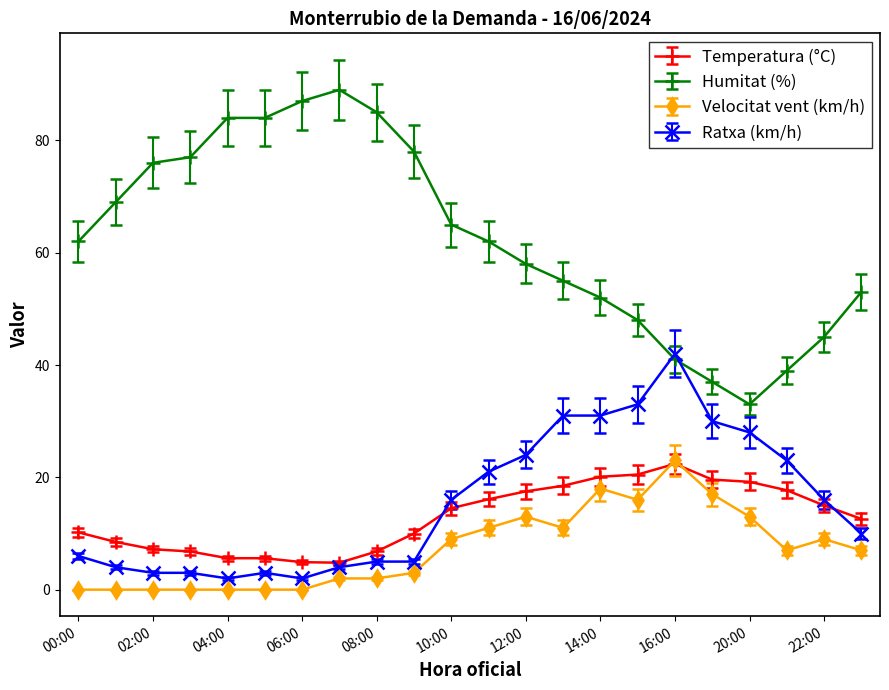

How many values in the Ratxa (km/h) series are below 16?

11